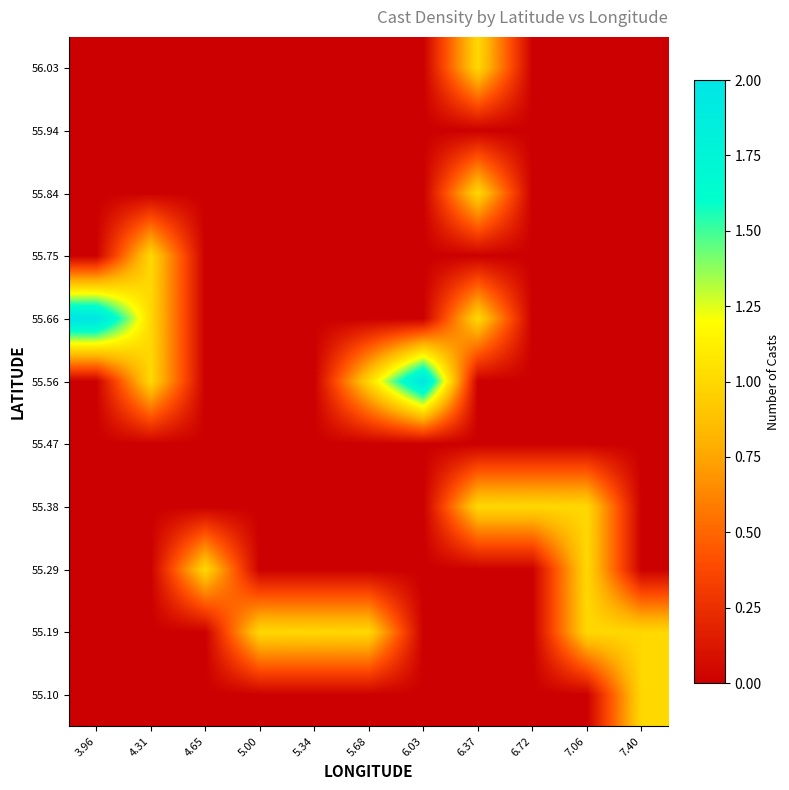

At which category is the sum across all series the highest?

6.37